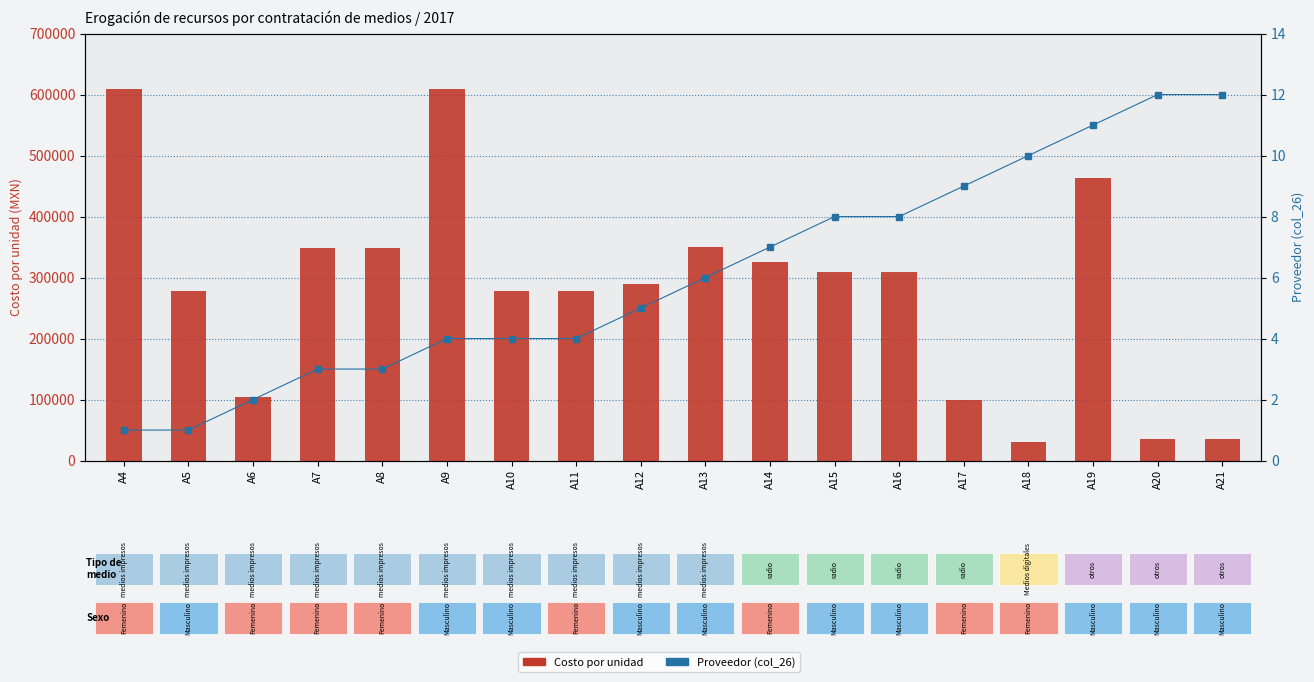

Between A20 and A8, which is larger?

A8